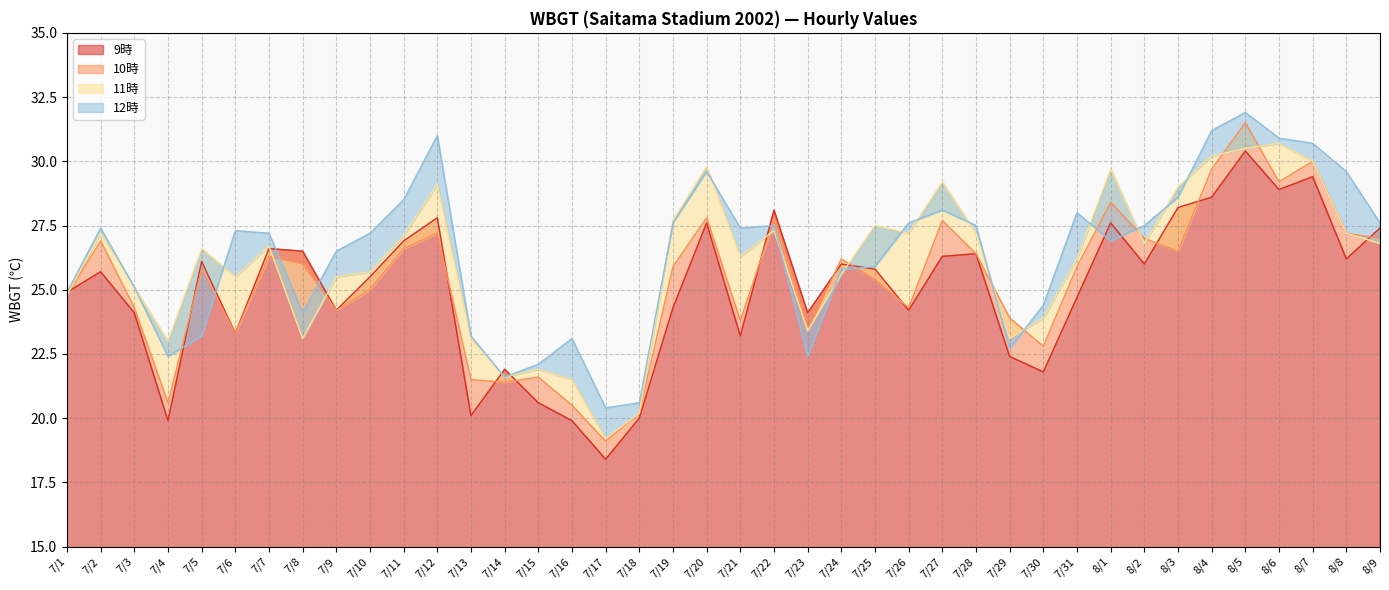

Count the number of data series in this chart.

4